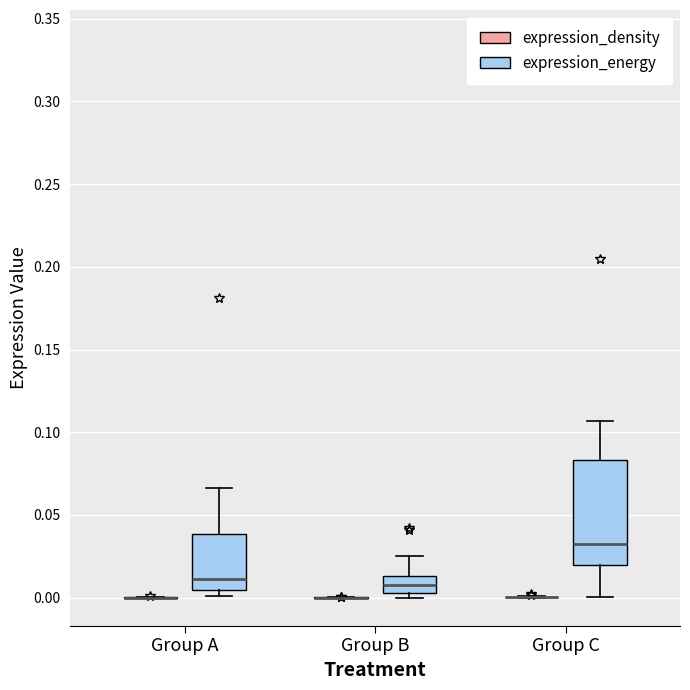

Reading left to right, transcribe this box plot: for each box, give where its median line is, the range the box spans, and where its two whiskers end, as read against the y-axis. The values are not printed on the chart, so give them approximately, as read against the axis.

Group A (expression_density): box collapsed to a line at 0.000, whiskers 0.000 to 0.000
Group A (expression_energy): median 0.010, box 0.005 to 0.040, whiskers 0.000 to 0.065
Group B (expression_density): box collapsed to a line at 0.000, whiskers 0.000 to 0.000
Group B (expression_energy): median 0.010, box 0.005 to 0.015, whiskers 0.000 to 0.025
Group C (expression_density): box collapsed to a line at 0.000, whiskers 0.000 to 0.000
Group C (expression_energy): median 0.030, box 0.020 to 0.085, whiskers 0.000 to 0.105